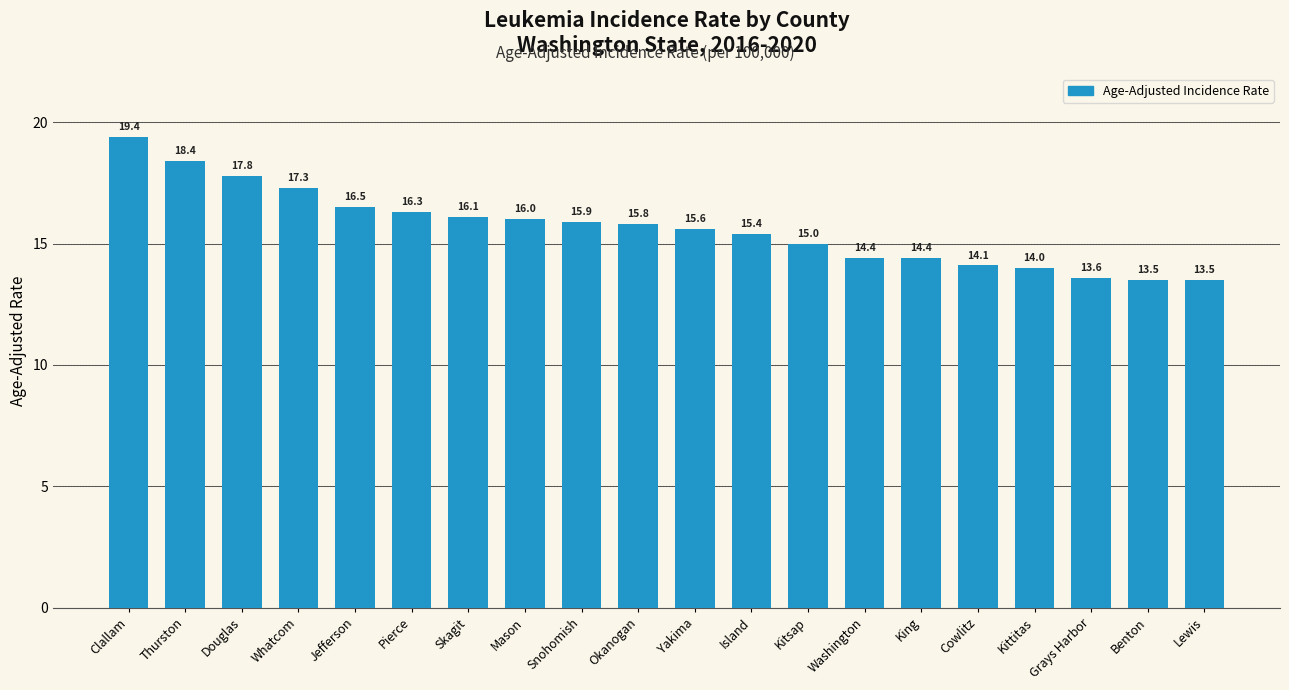

How many values are below 15?

7